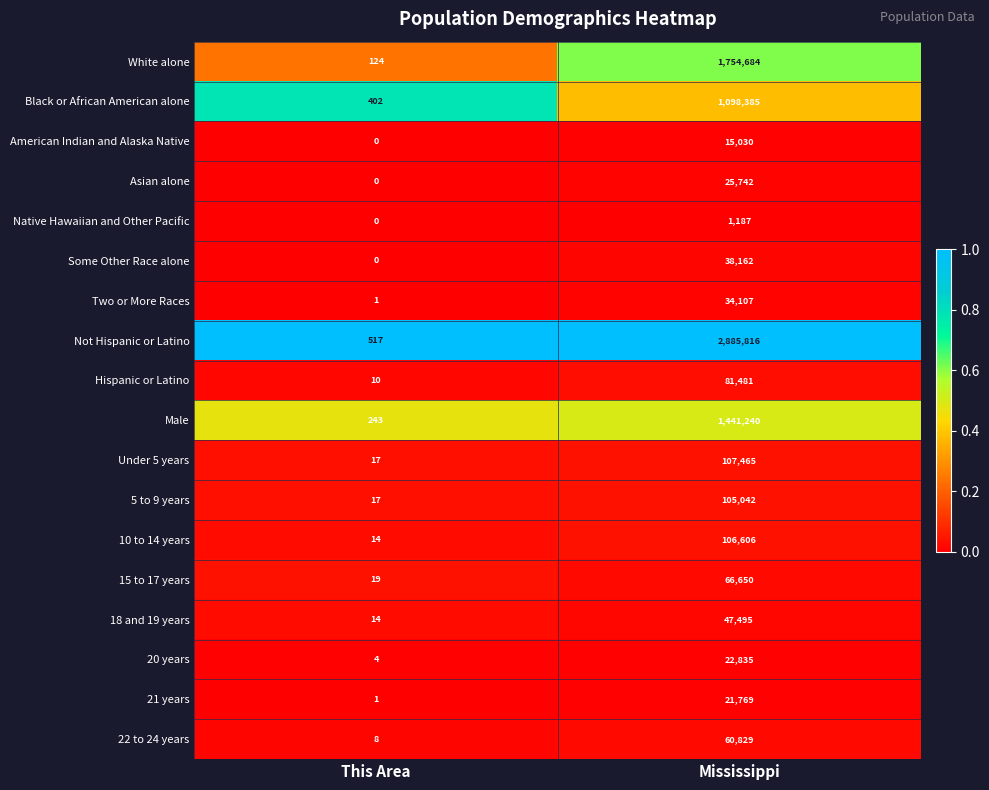

Which category has the lowest value across all series?

This Area